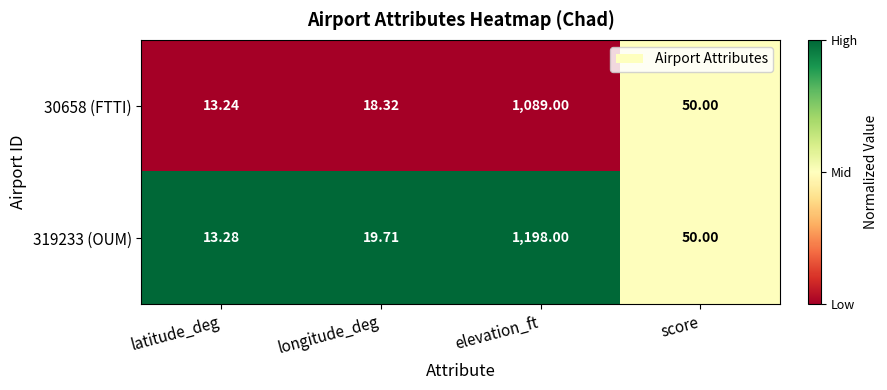

Rank the categories by 30658 (FTTI) value from highest to lowest.

elevation_ft, score, longitude_deg, latitude_deg